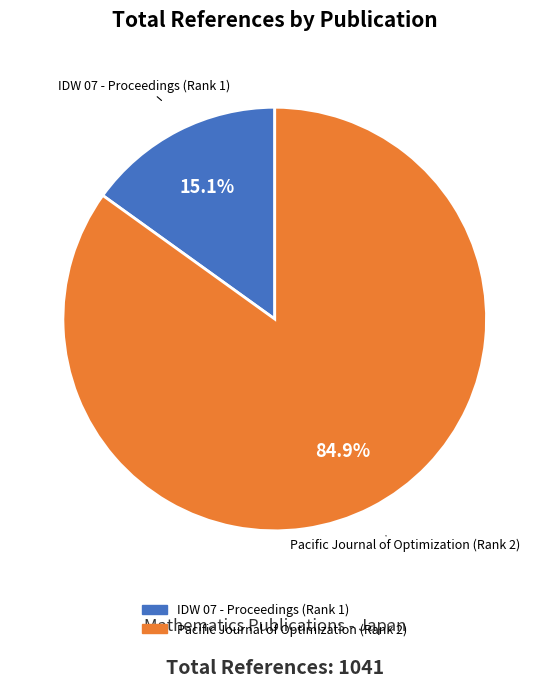

Which category has the biggest portion of the pie?

Pacific Journal of Optimization (Rank 2)